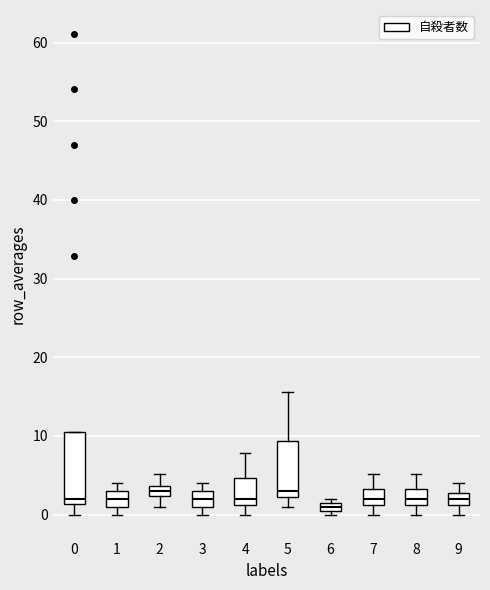

Where does the median line of the box at x = 3 sit on the y-axis? The values are not printed on the chart, so give them approximately, as read against the axis.

2